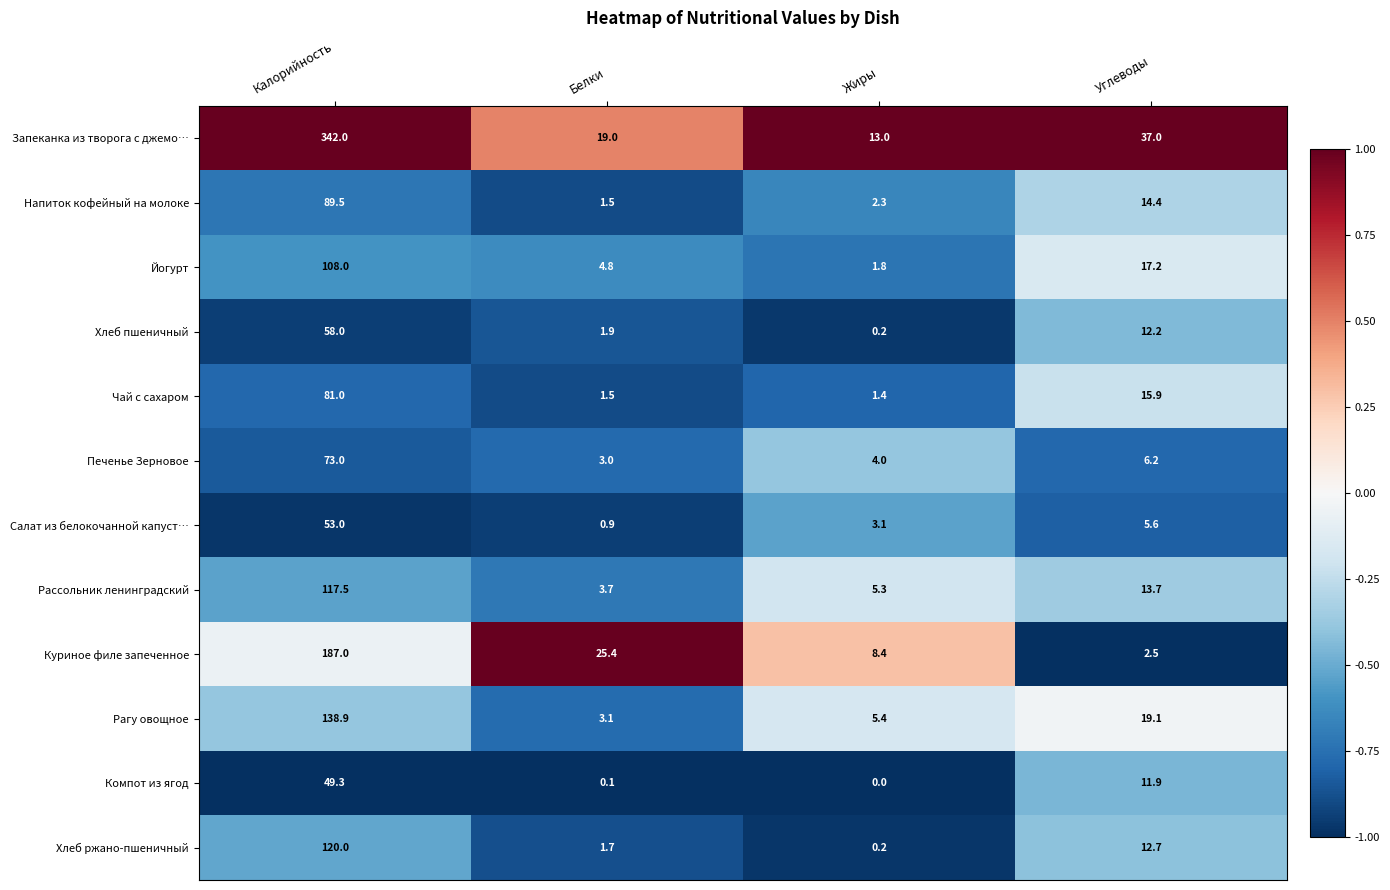

Which series changed the most between Жиры and Углеводы?

Запеканка из творога с джемо…